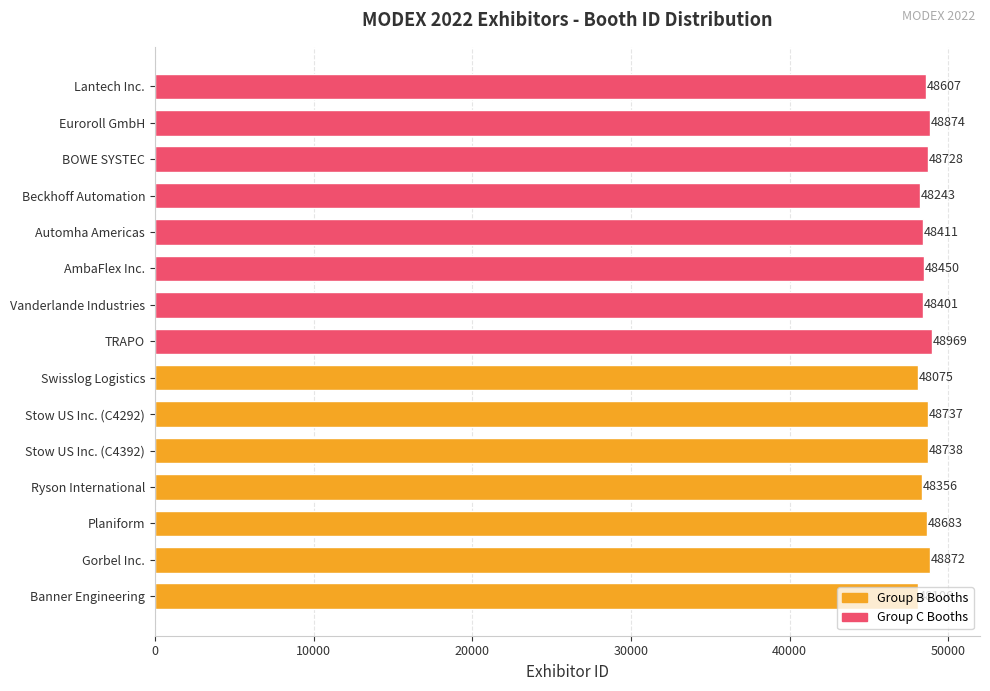

What is the sum of all values?

728250